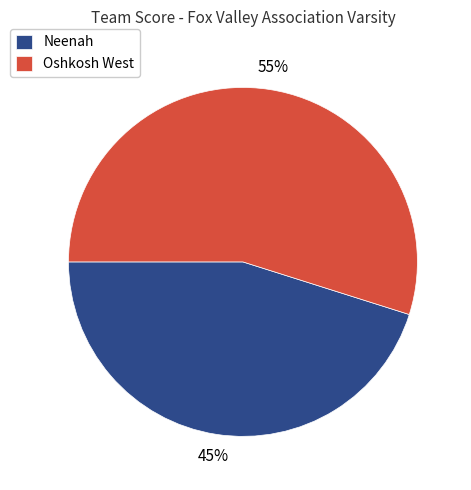

The Oshkosh West slice represents 55% of the pie. True or false?

True